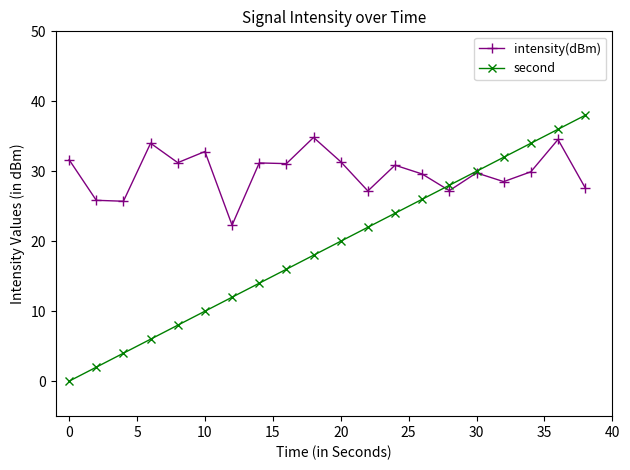

True or false: second and intensity(dBm) cross at least once.

True